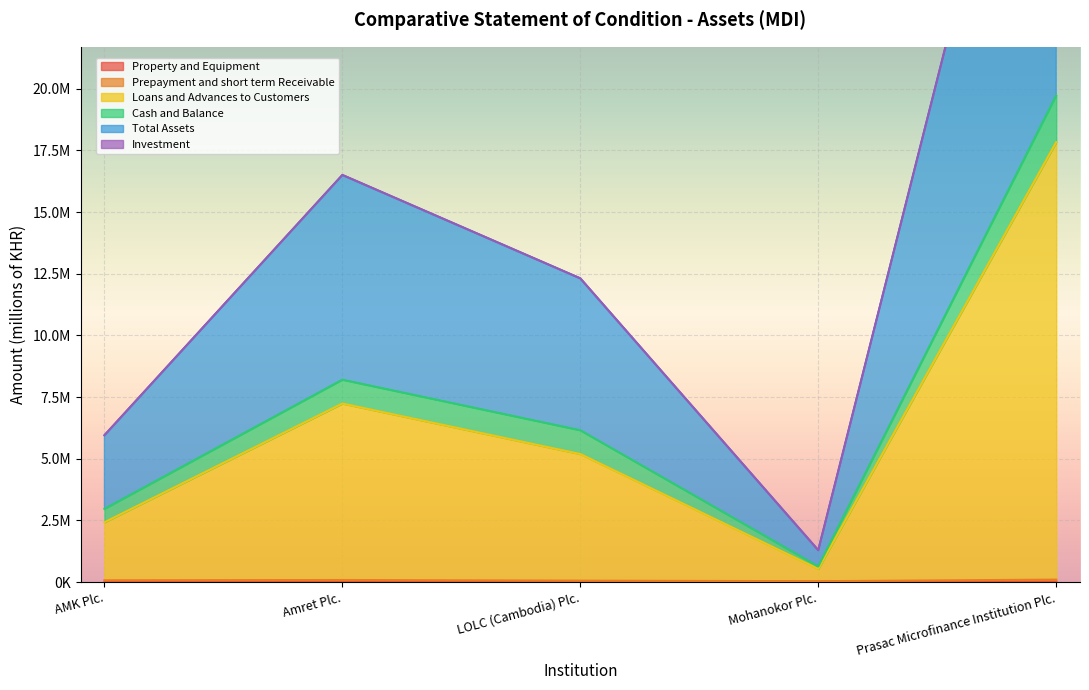

At which category does Total Assets reach its first local peak?

Amret Plc.